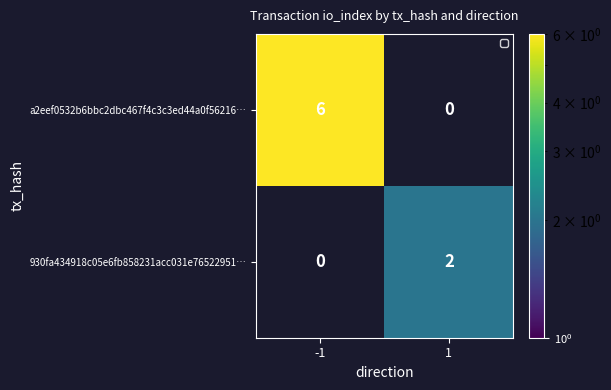

List the series in order of their peak value, highest first.

a2eef0532b6bbc2dbc467f4c3c3ed44a0f56216…, 930fa434918c05e6fb858231acc031e76522951…